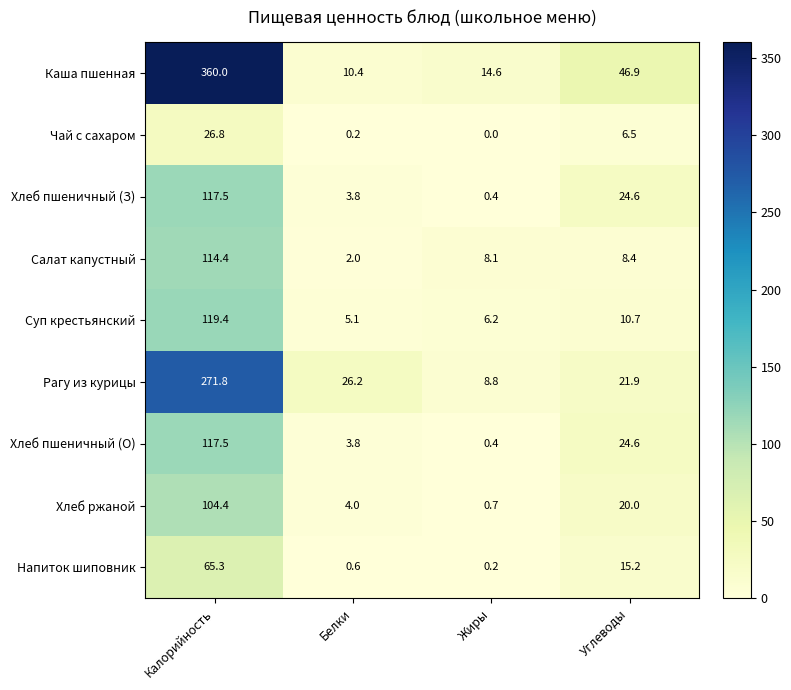

Rank the categories by Хлеб пшеничный (З) value from lowest to highest.

Жиры, Белки, Углеводы, Калорийность